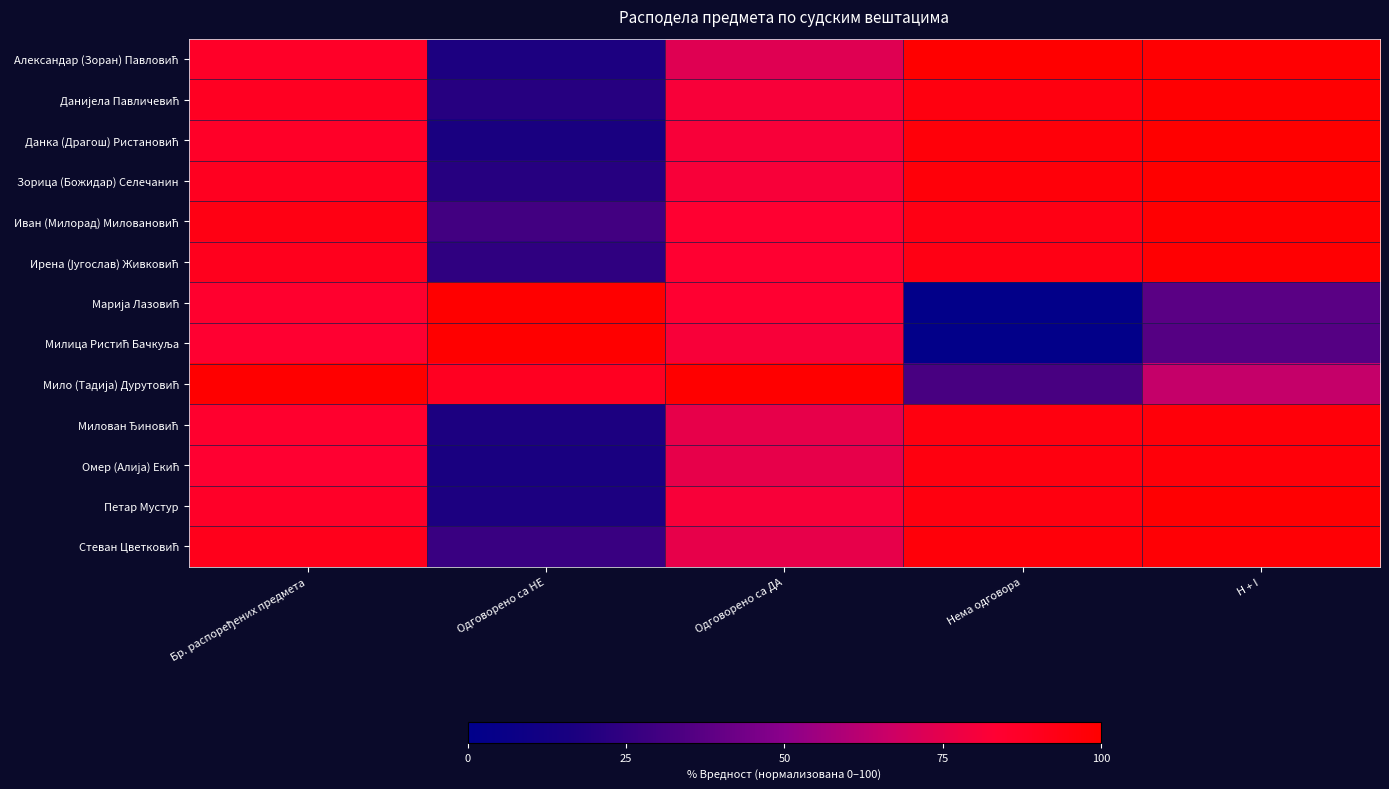

Which series has the largest range (max minus min)?

Марија Лазовић